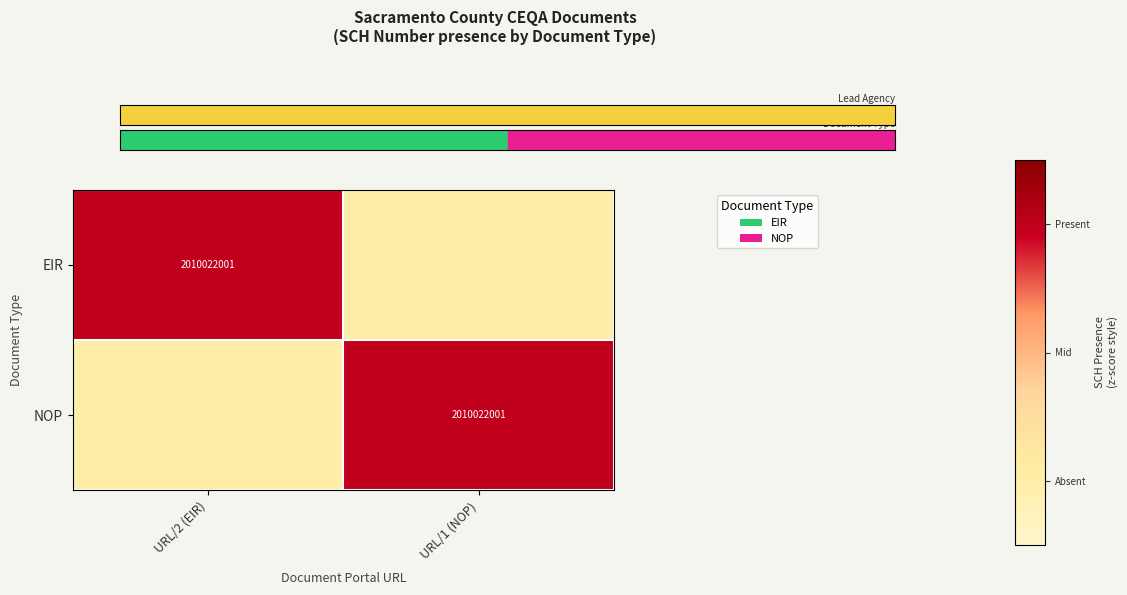

Is it true that NOP equals 3355111744 at URL/1 (NOP)?

False